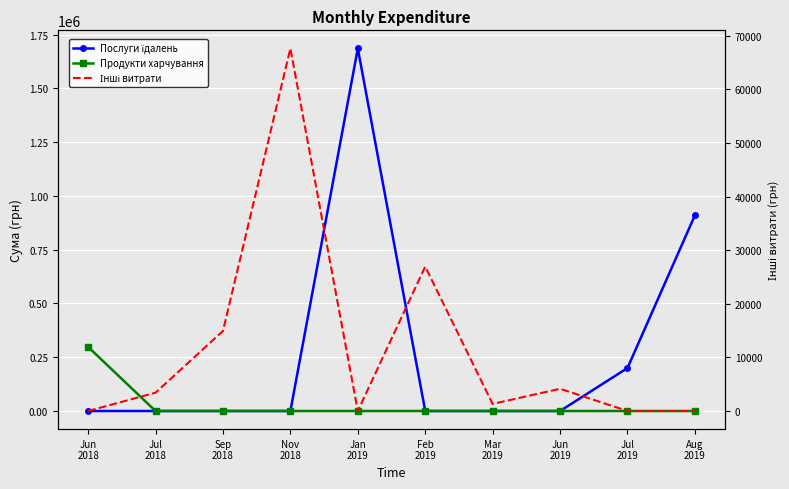

Which series has the largest total across all categories?

Послуги їдалень